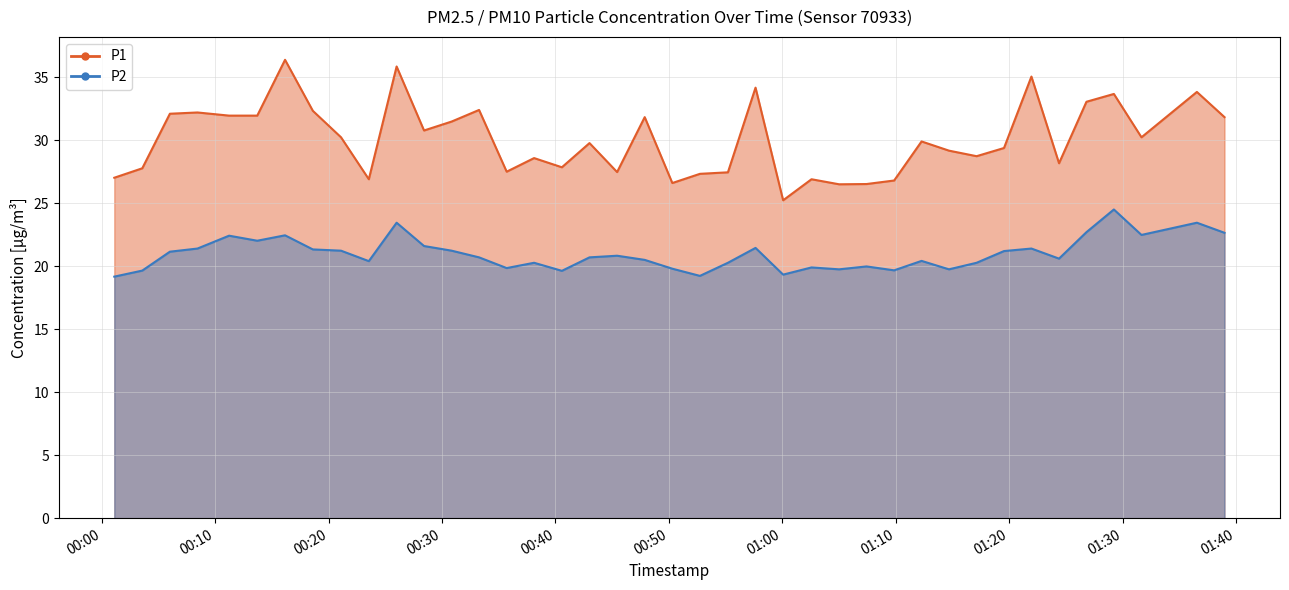

At how many categories does at least one series exceed 19?

40